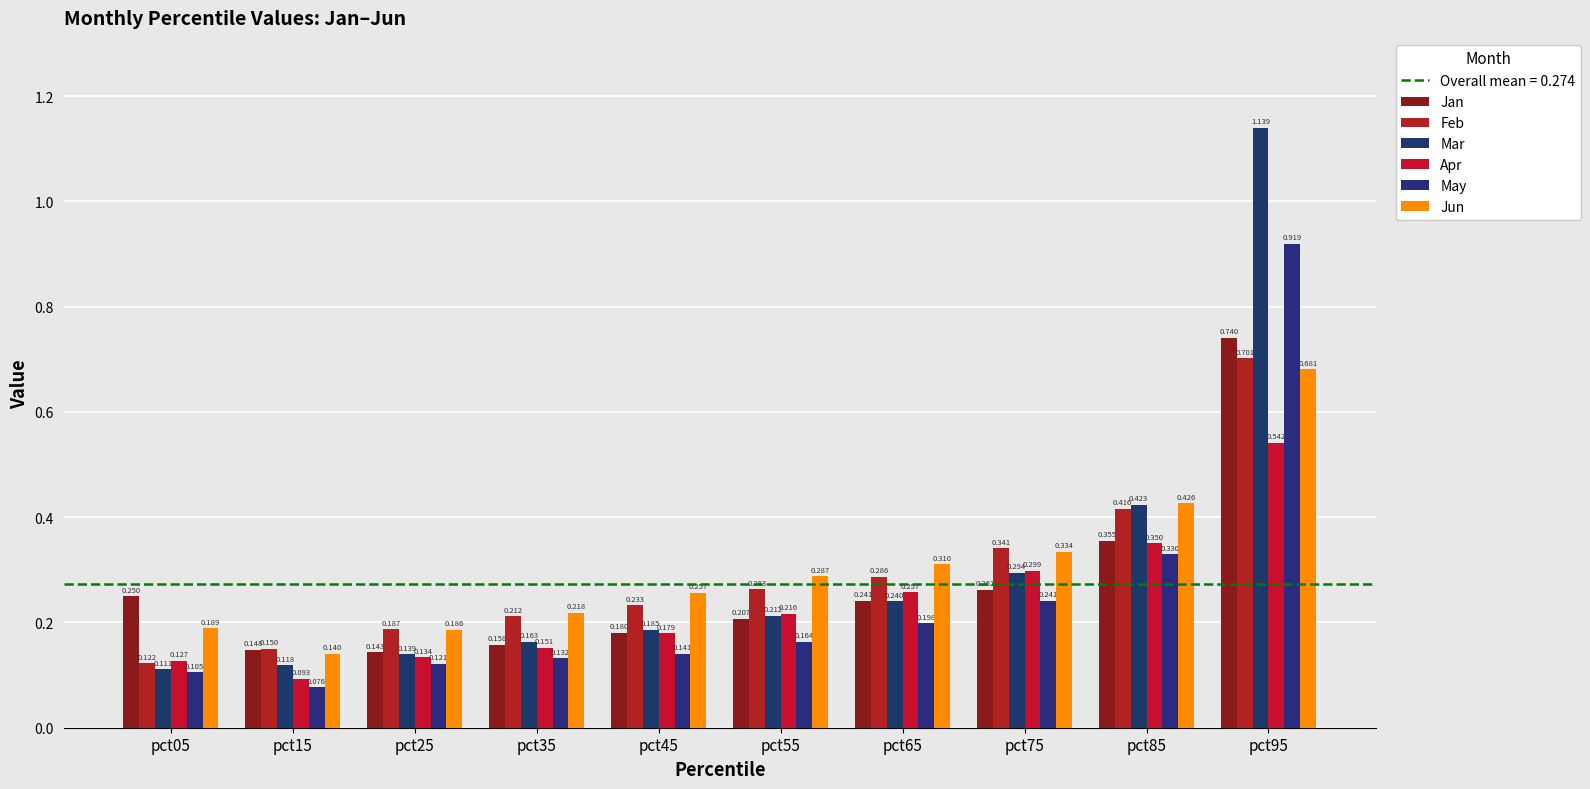

What is the minimum value shown in the chart?

0.1